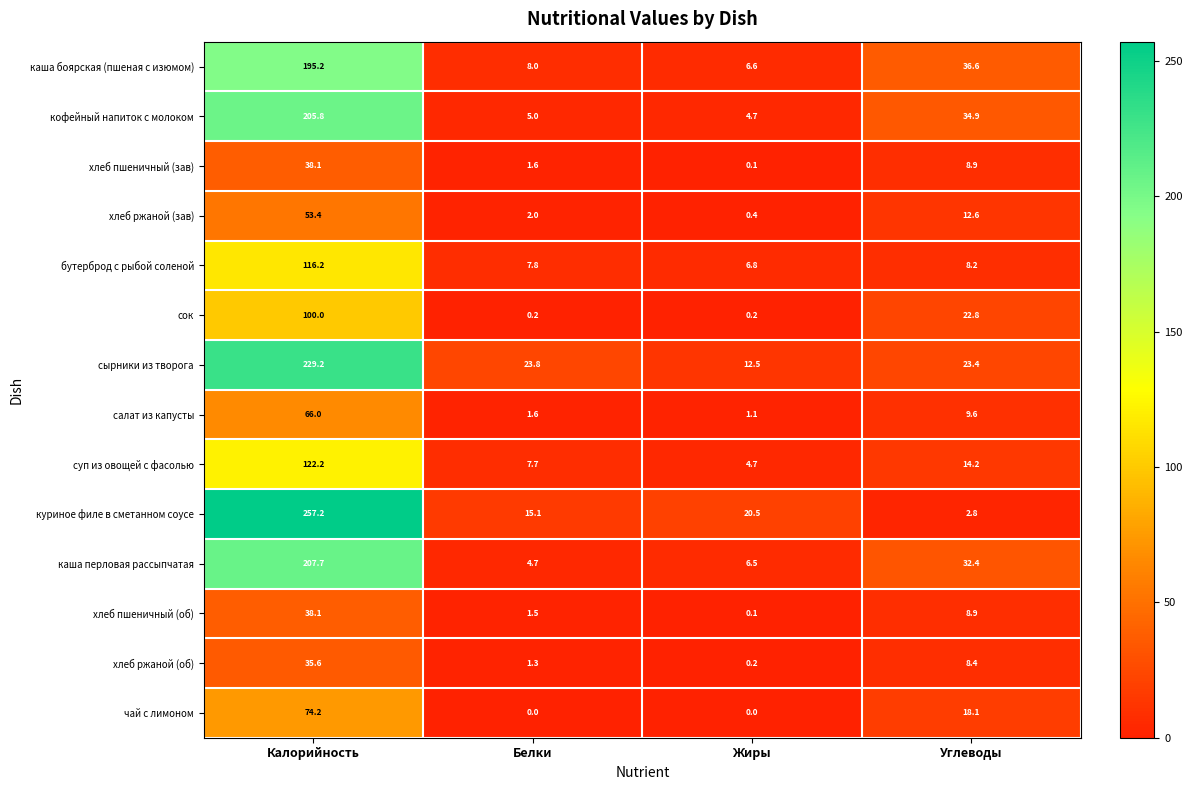

At which category does the chart reach its peak across all series?

Калорийность